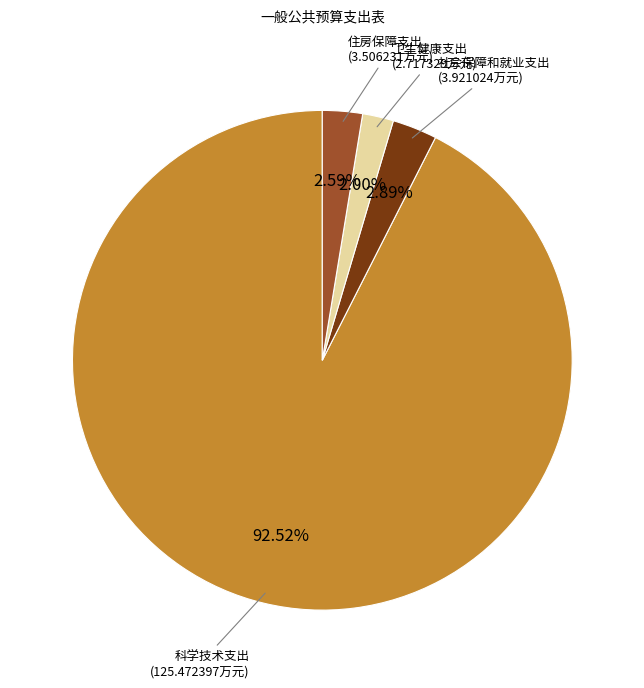

Does any single category account for the majority?

Yes